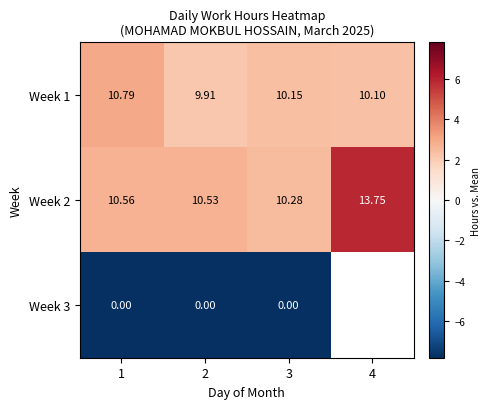

At which category is the sum across all series the highest?

1